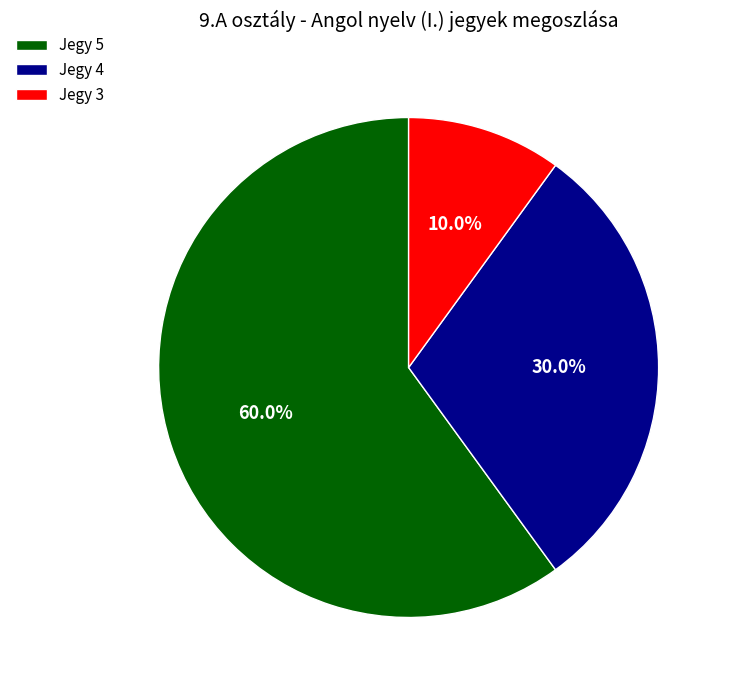

What percentage do Jegy 5 and Jegy 4 together represent?

90.0%